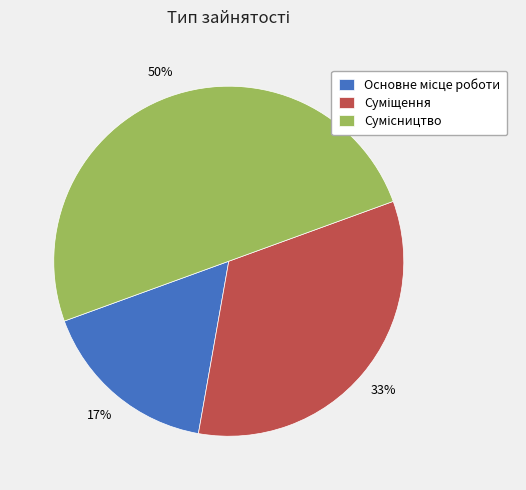

To the nearest percent, what is the average slice percentage?

33%